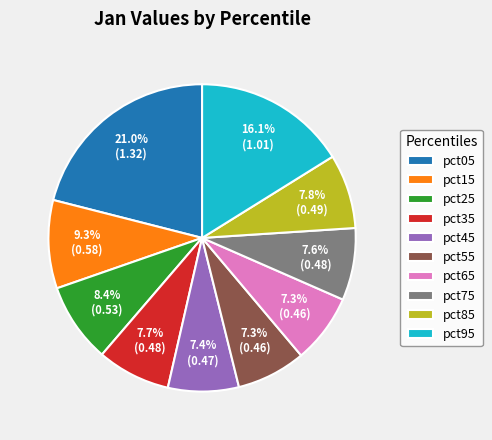

Is there a majority slice in this chart?

No